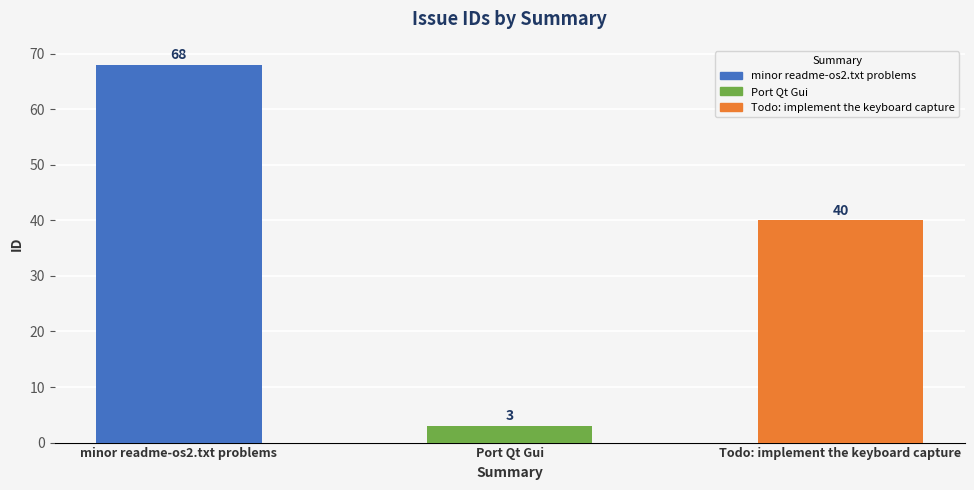

How many values exceed 40?

1